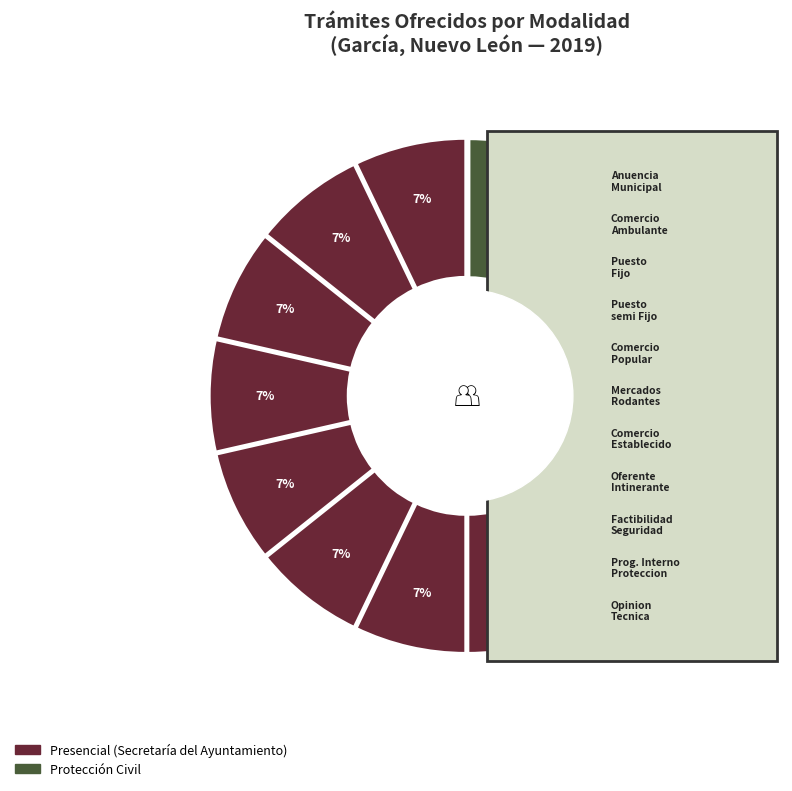

Does any single category account for the majority?

No